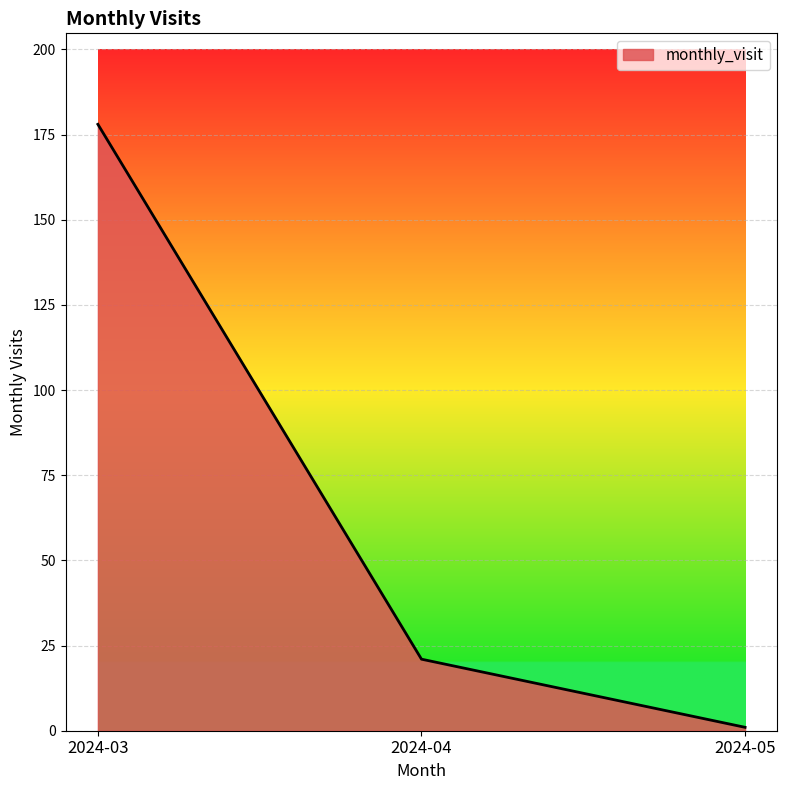

Where does the data first go above 21?

2024-03